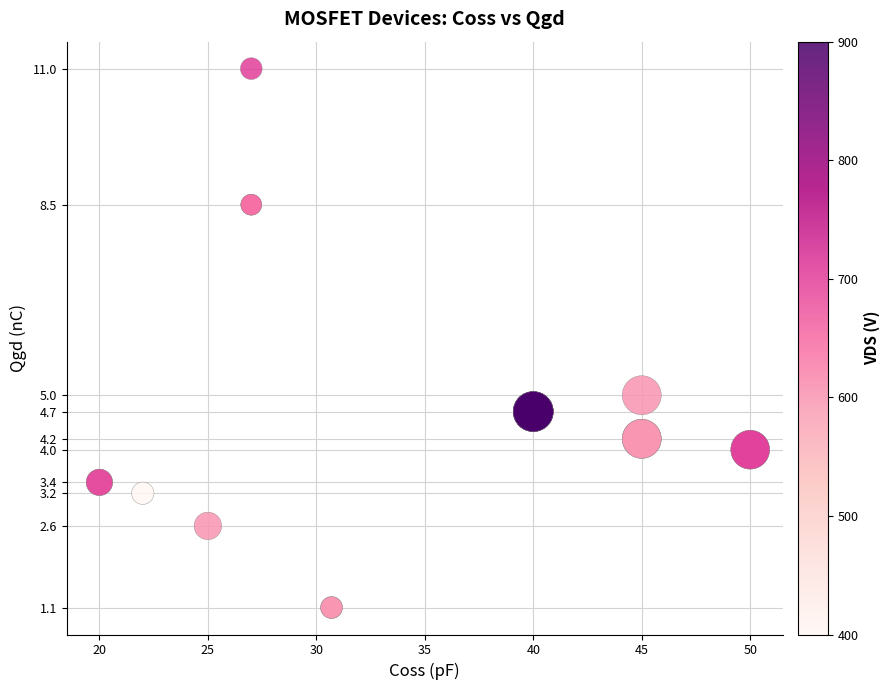

What Y value in the scatter plot is closest to 6?

5.0